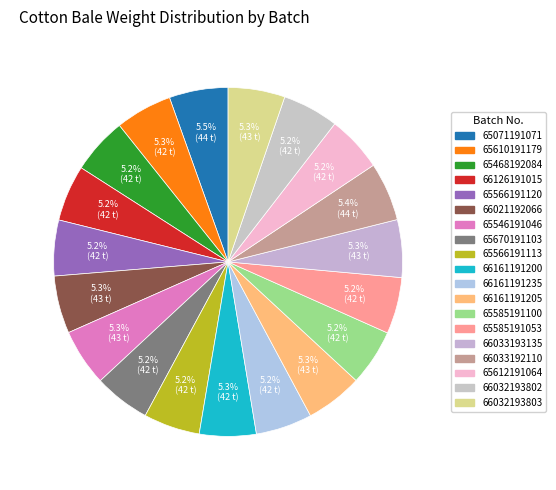

How many segments does this pie chart have?

19